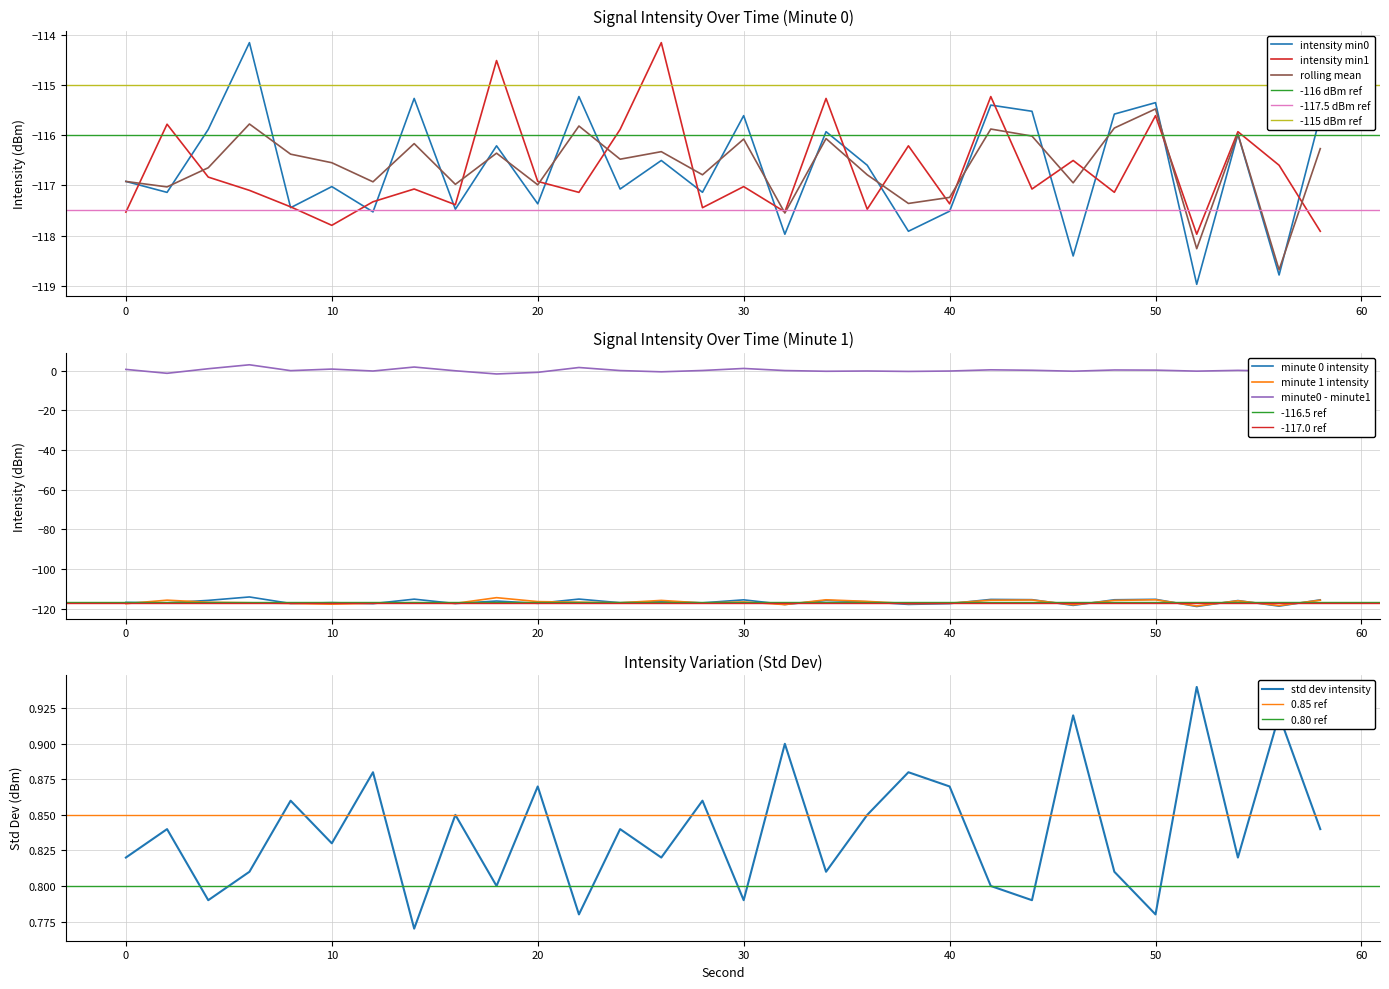

What is the minimum value for rolling mean?

-118.7